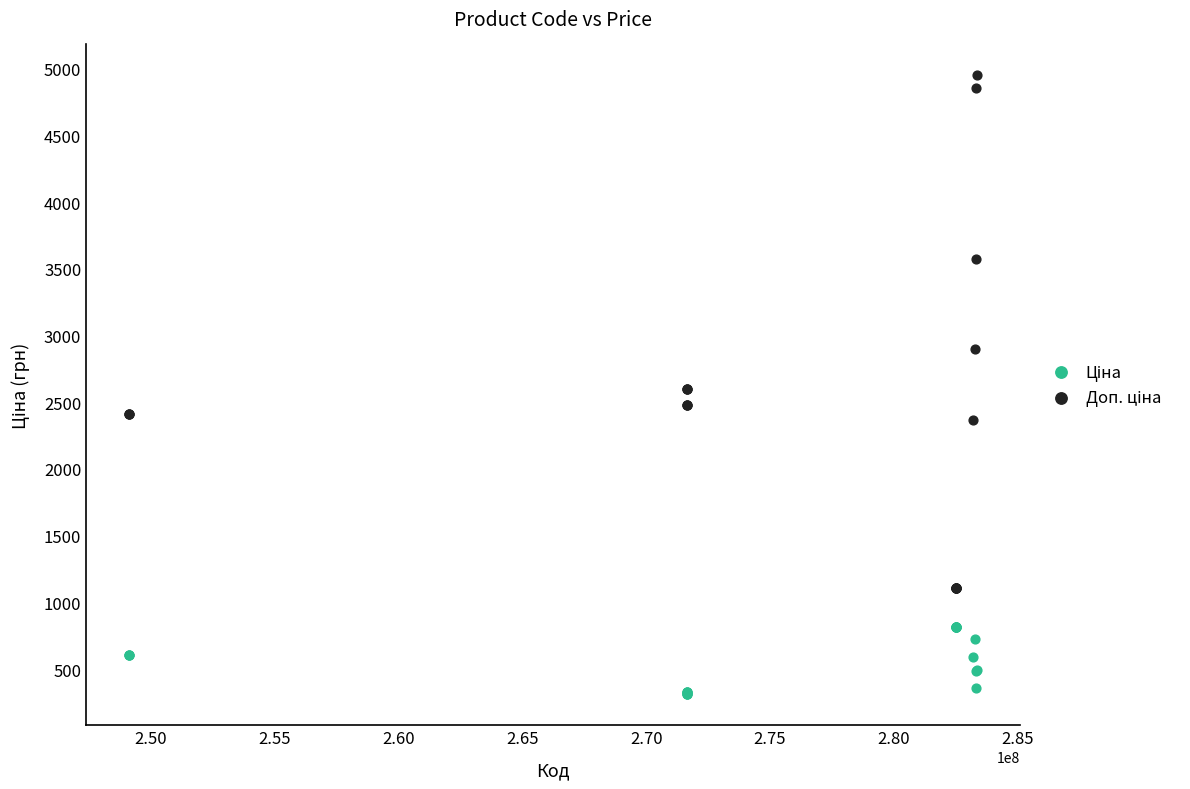

What is the X range (max minus min) for the scatter plot?

34278391.0